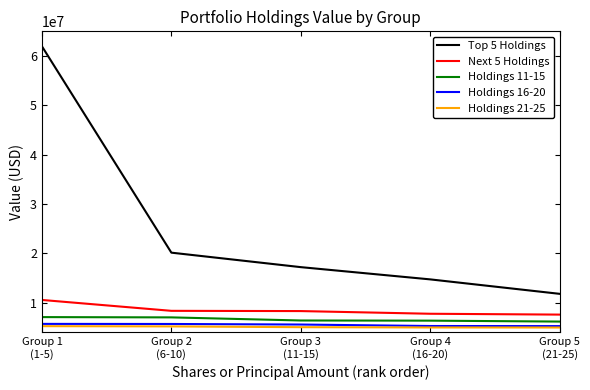

Is it true that Top 5 Holdings equals 17183000 at Group 3
(11-15)?

True